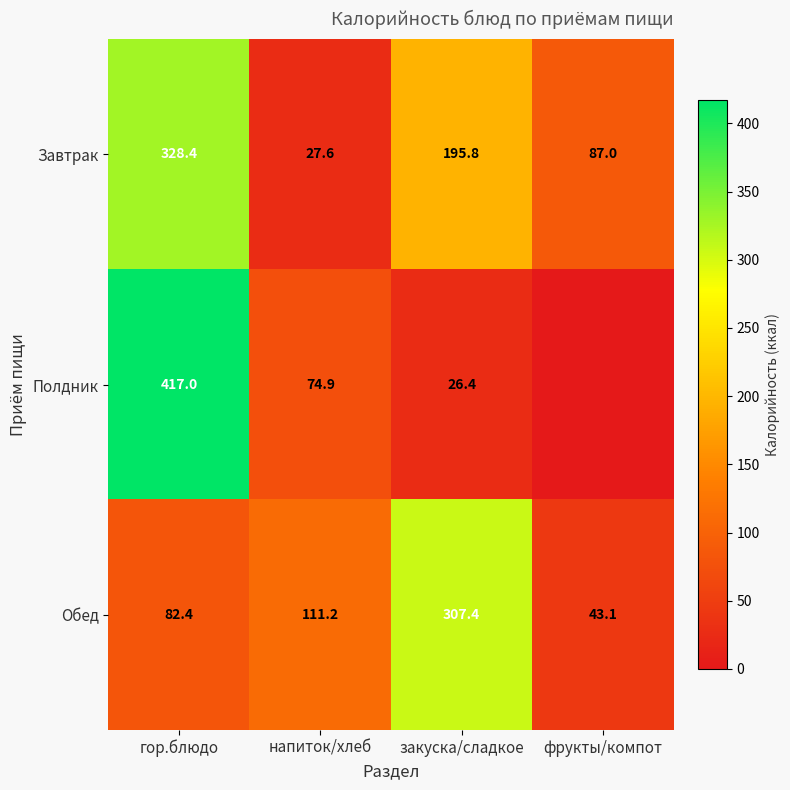

What is the minimum value for Обед?

43.1